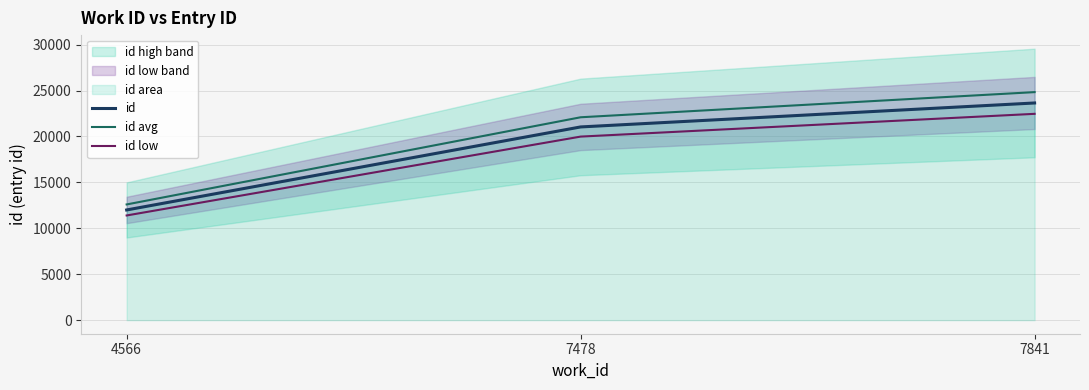

Reading left to right, what are all the values shown in this chart?

id: 4566=12000.0	7478=21041.0	7841=23650.0
id avg: 4566=12600.0	7478=22093.0	7841=24832.5
id low: 4566=11400.0	7478=19989.0	7841=22467.5